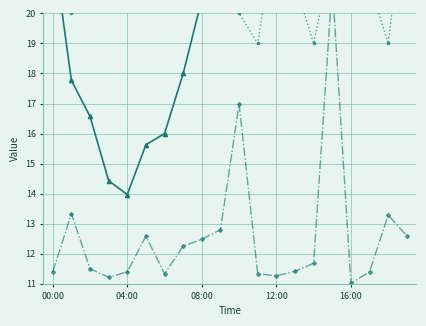

Count the number of categories in the chart.

20